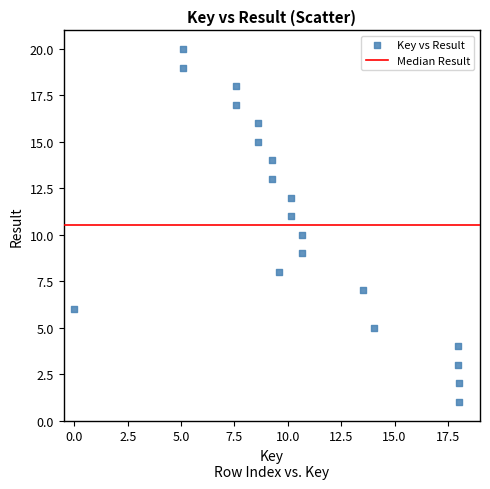

What is the range of Y values (max minus min)?

19